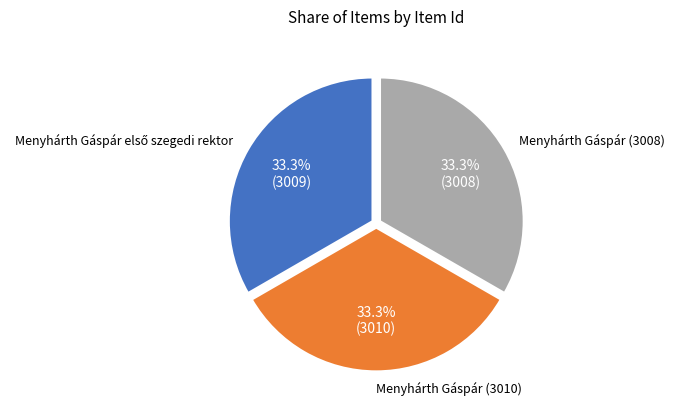

How much of the chart is everything except Menyhárth Gáspár (3010)?

66.7%